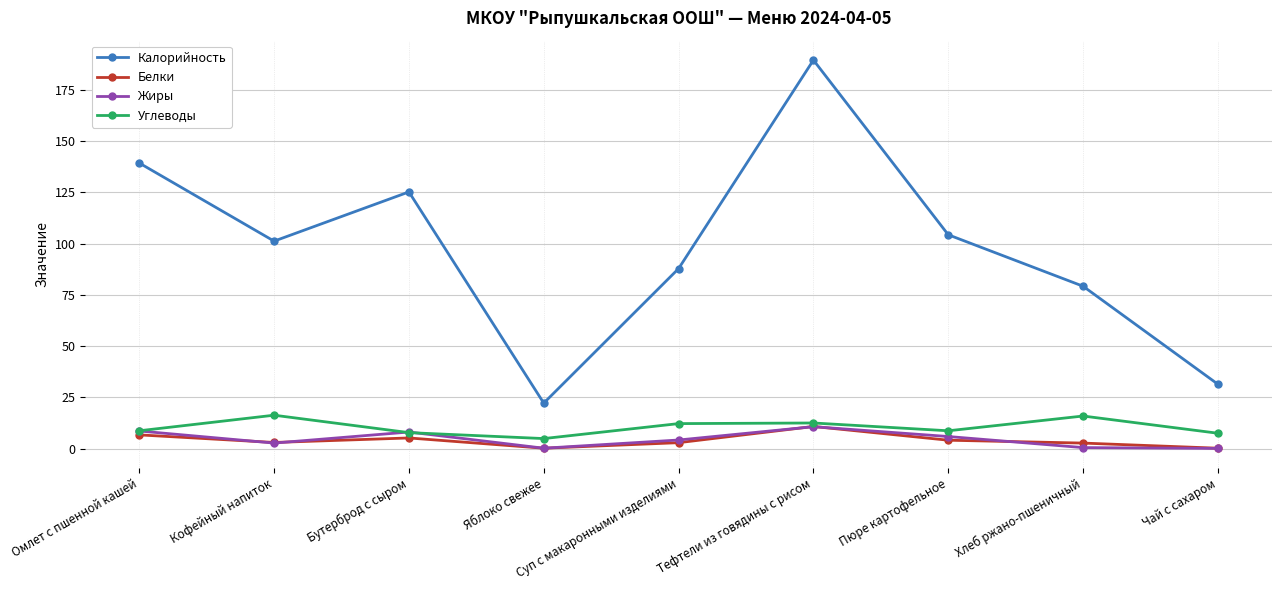

In Жиры, how many points are lower than both neighbors (excluding endpoints)?

2